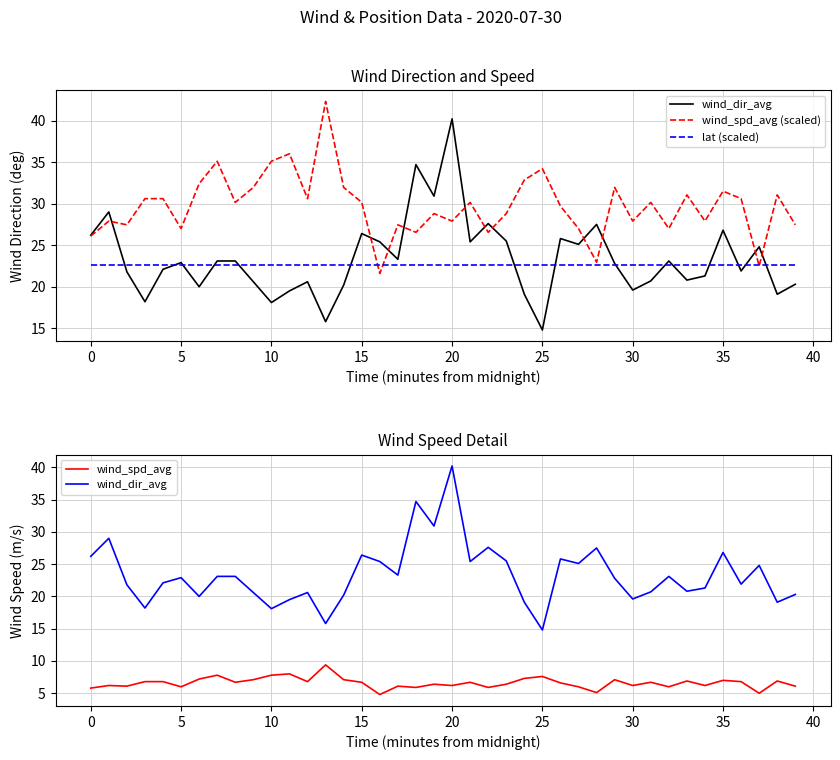

After their last crossing, which series has the higher values: lat (scaled) or wind_dir_avg?

lat (scaled)